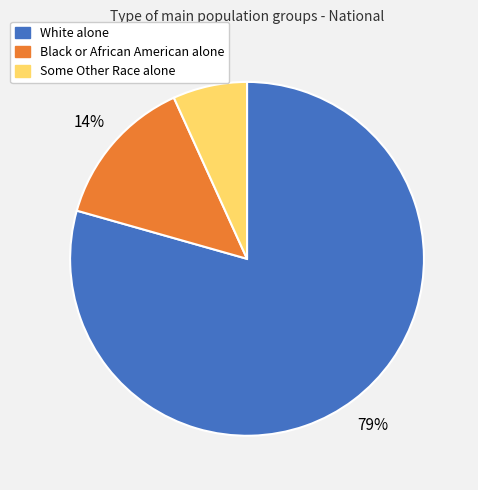

Count the number of slices in the pie.

3